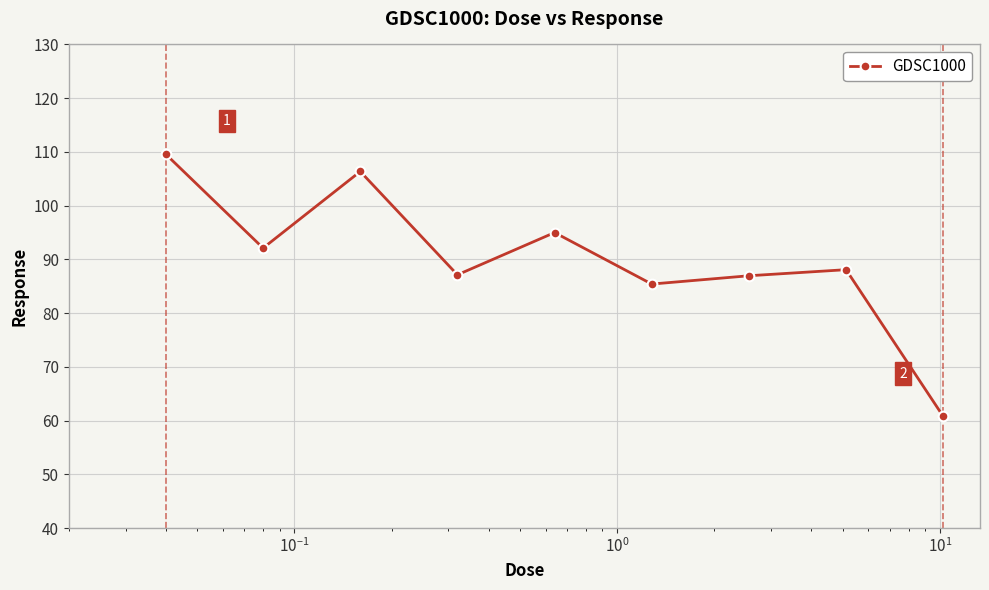

What is the sum of all values?

811.3